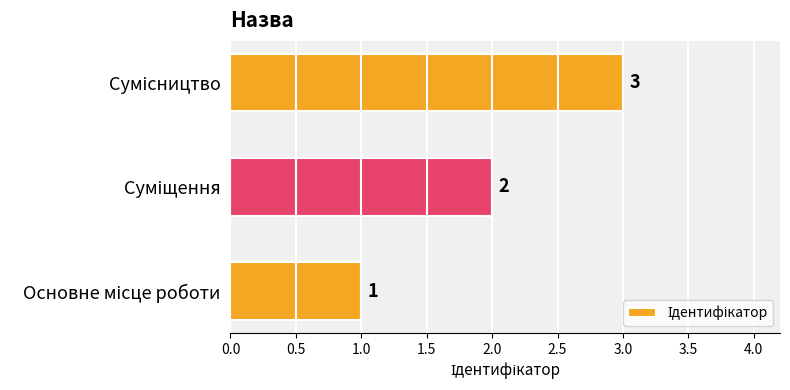

What is the maximum value shown in the chart?

3